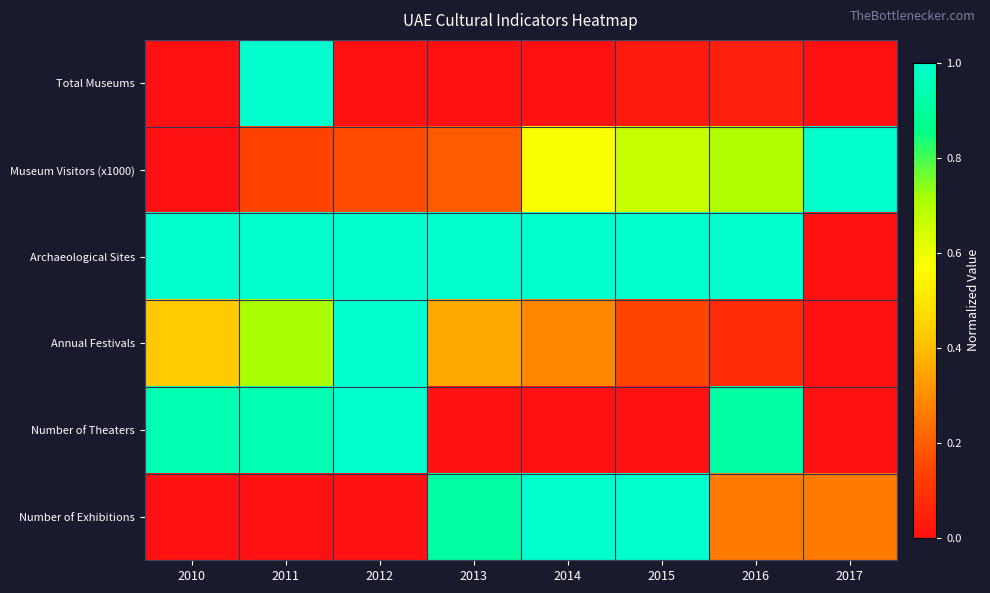

What is the maximum value shown in the chart?

1.0